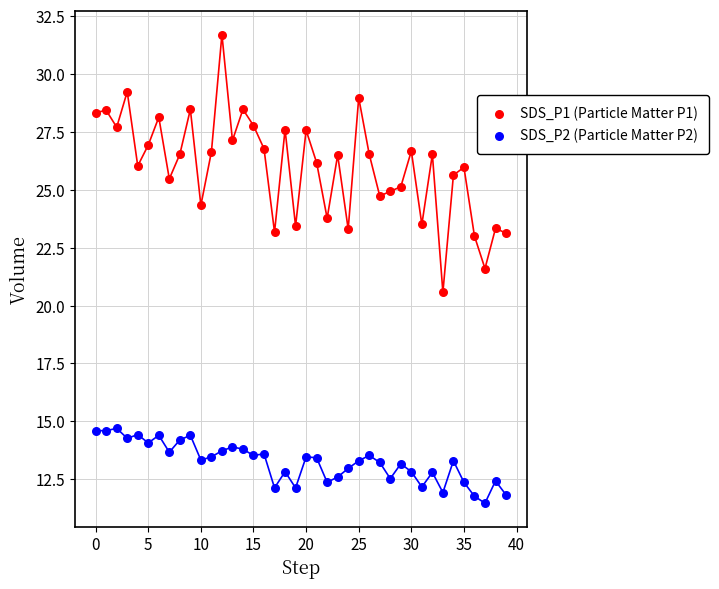

Across all data points, what is the range of Y values (max minus min)?

20.2